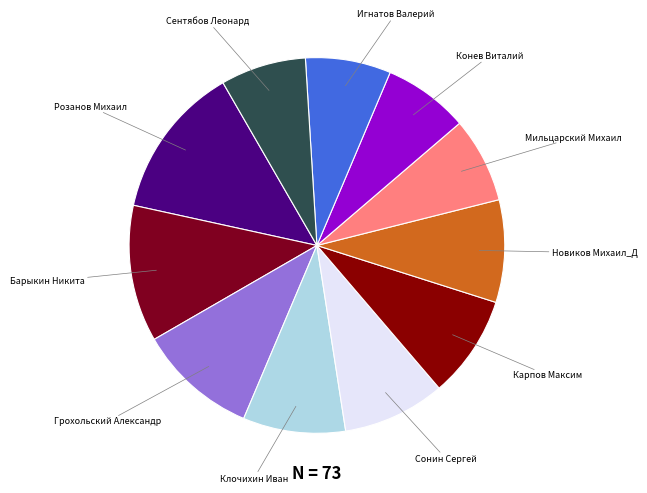

The Грохольский Александр slice represents 10% of the pie. True or false?

True